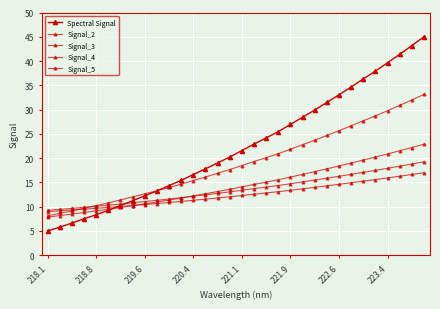

Rank the categories by Signal_4 value from highest to lowest.

31, 30, 29, 28, 27, 26, 25, 24, 23, 22, 21, 20, 19, 18, 17, 16, 15, 14, 13, 12, 11, 10, 9, 8, 223.4, 222.6, 221.9, 221.1, 220.4, 219.6, 218.8, 218.1